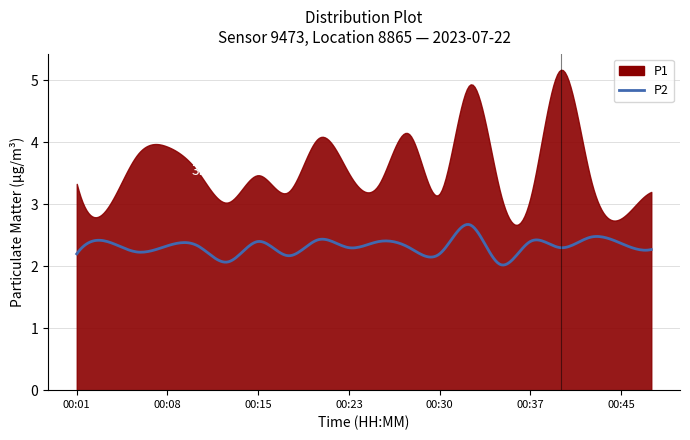

Does the chart have visible grid lines?

Yes